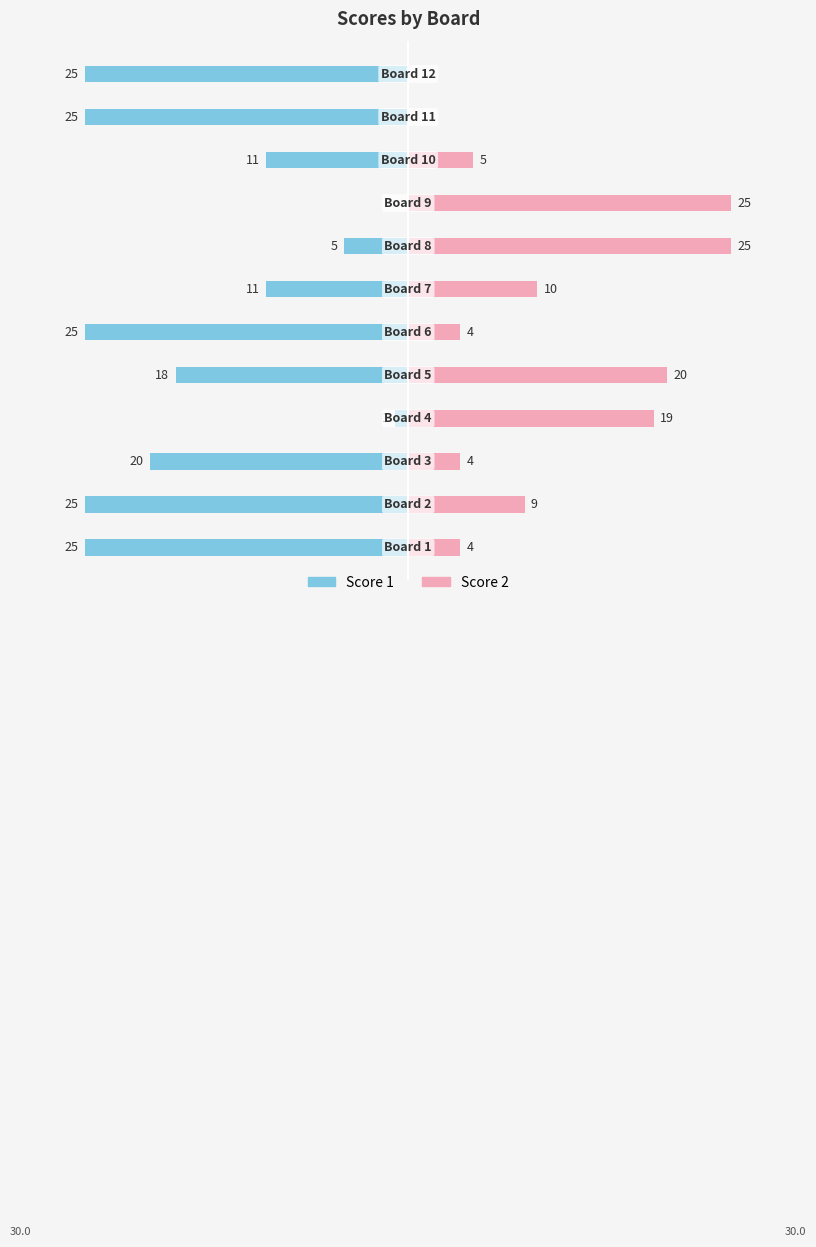

What are all the series names shown in the legend?

Score 1, Score 2